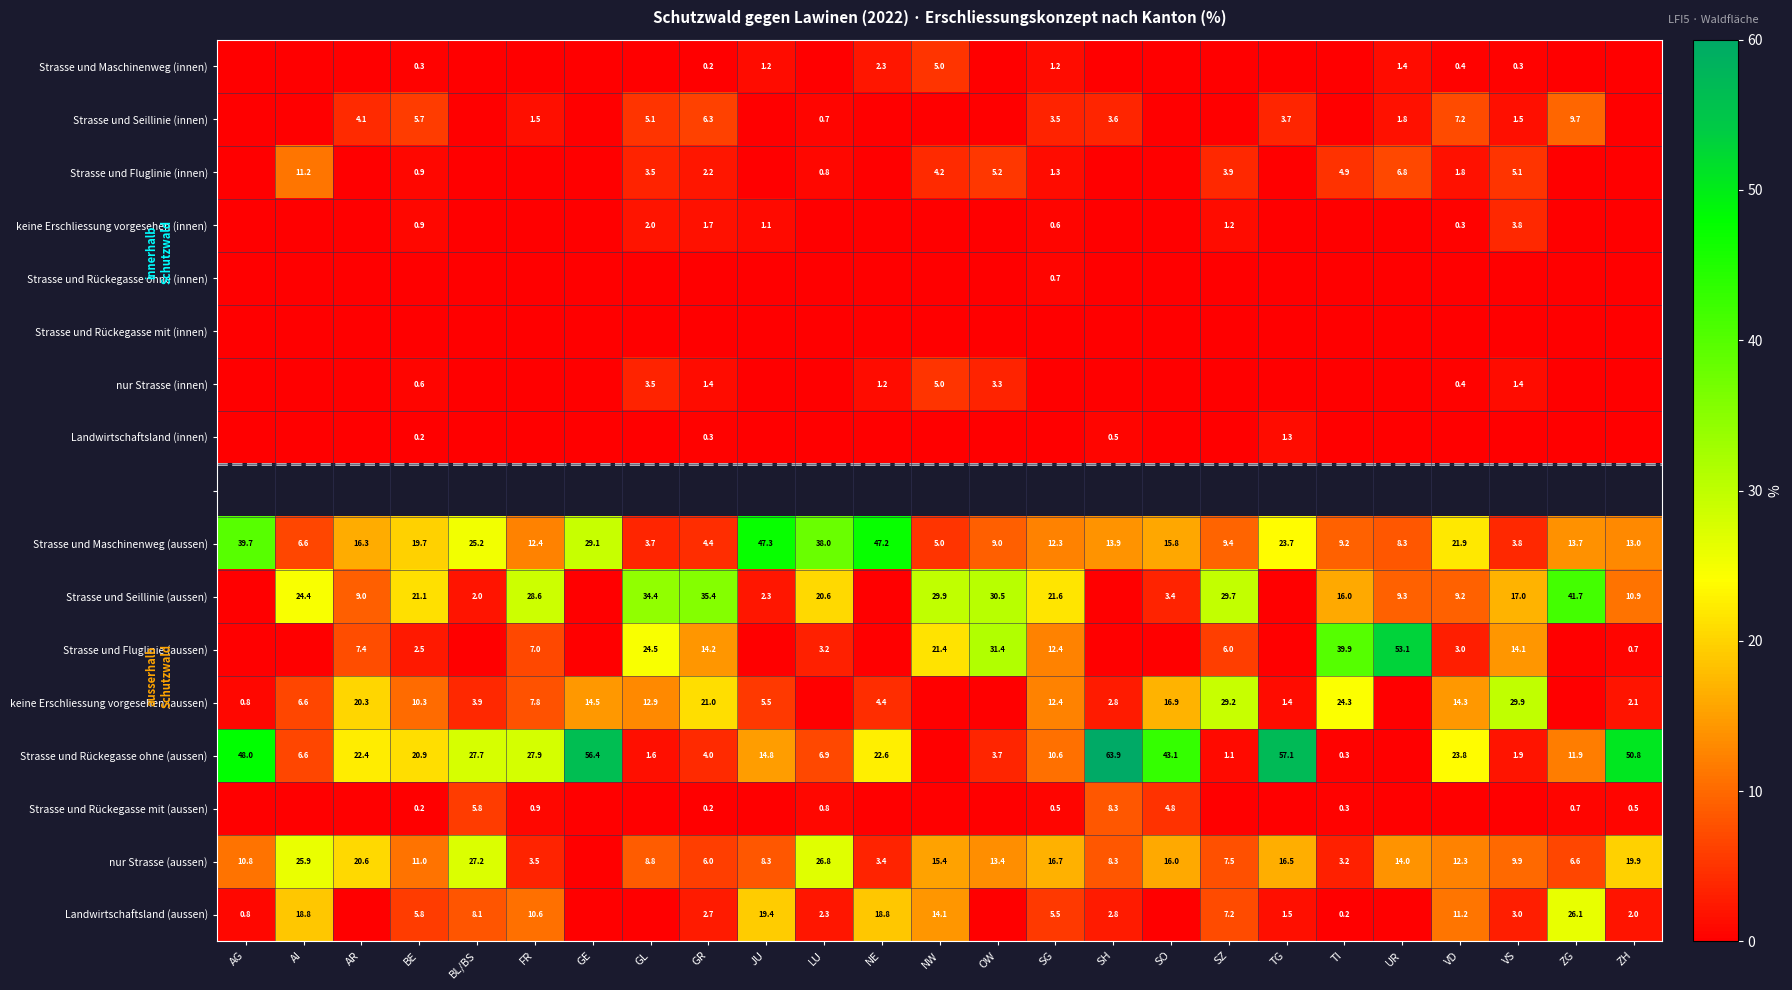

The value of Strasse und Rückegasse ohne (aussen) at NE is 22.6. True or false?

True